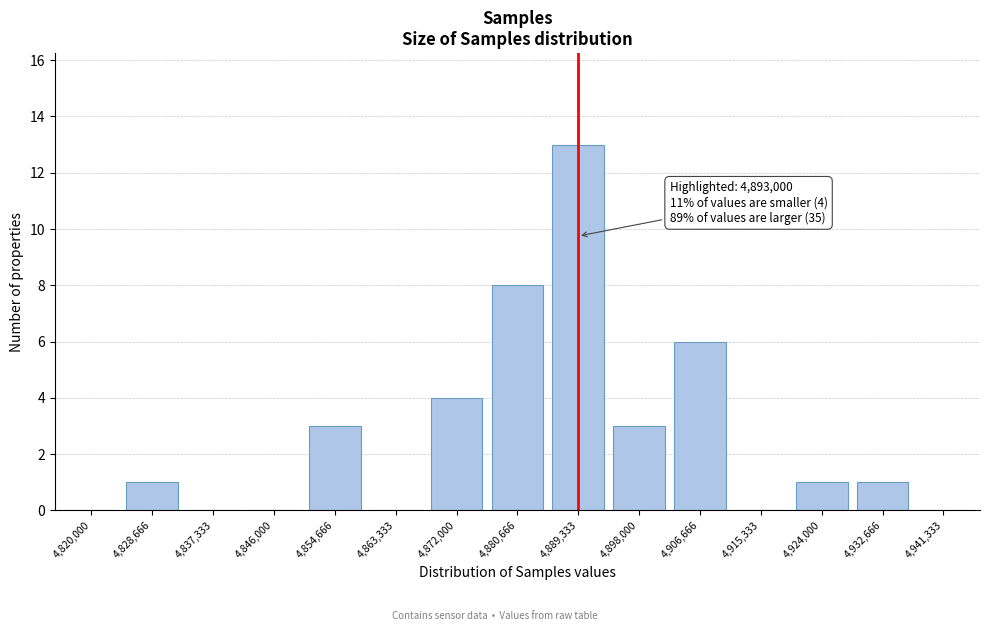

Reading left to right, what are all the values shown in this chart?

4,820,000=0	4,828,666=1	4,837,333=0	4,846,000=0	4,854,666=3	4,863,333=0	4,872,000=4	4,880,666=8	4,889,333=13	4,898,000=3	4,906,666=6	4,915,333=0	4,924,000=1	4,932,666=1	4,941,333=0